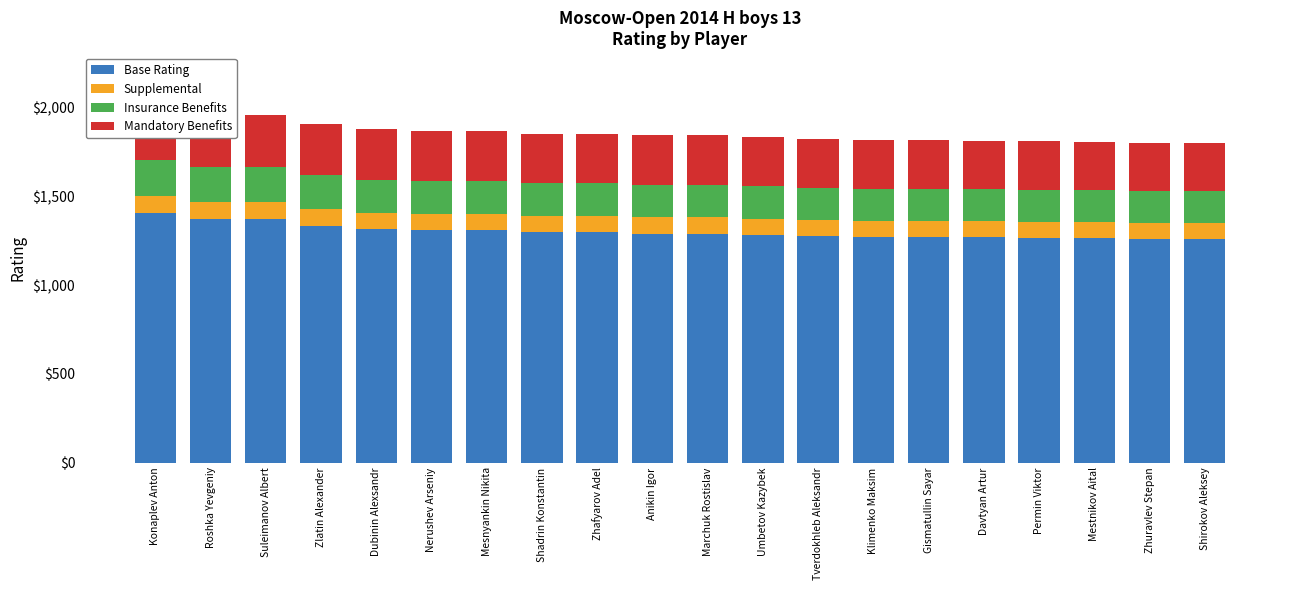

Where is Mandatory Benefits nearest to the value 286?

Zlatin Alexander